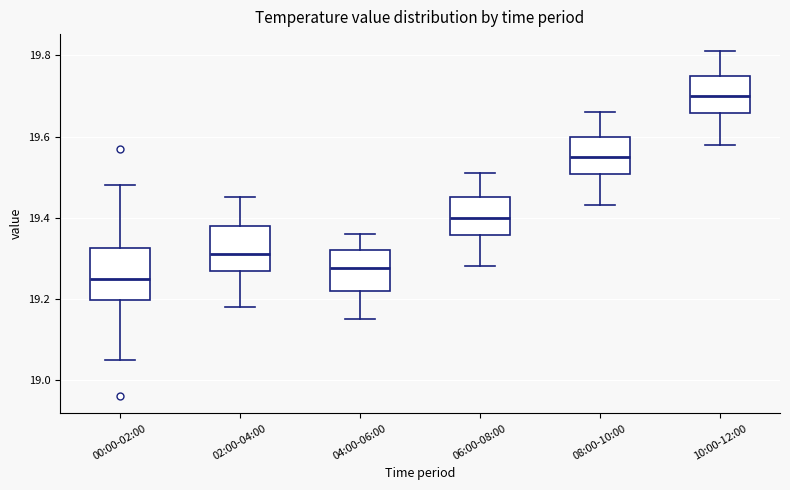

Reading left to right, read every box against the y-axis: the position of its median line, the range the box covers, and the ends of its whiskers. The values are not printed on the chart, so give them approximately, as read against the axis.

00:00-02:00: median 19.26, box 19.20 to 19.32, whiskers 19.06 to 19.48
02:00-04:00: median 19.32, box 19.26 to 19.38, whiskers 19.18 to 19.46
04:00-06:00: median 19.28, box 19.22 to 19.32, whiskers 19.16 to 19.36
06:00-08:00: median 19.40, box 19.36 to 19.46, whiskers 19.28 to 19.52
08:00-10:00: median 19.56, box 19.50 to 19.60, whiskers 19.44 to 19.66
10:00-12:00: median 19.70, box 19.66 to 19.76, whiskers 19.58 to 19.82